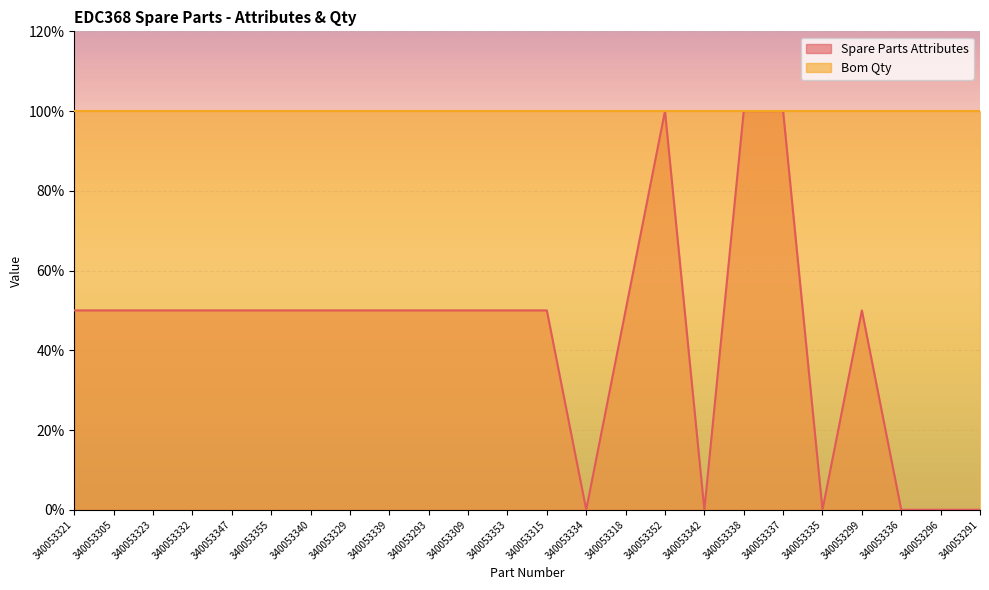

What is the value of the 18th point from the left?

1.0